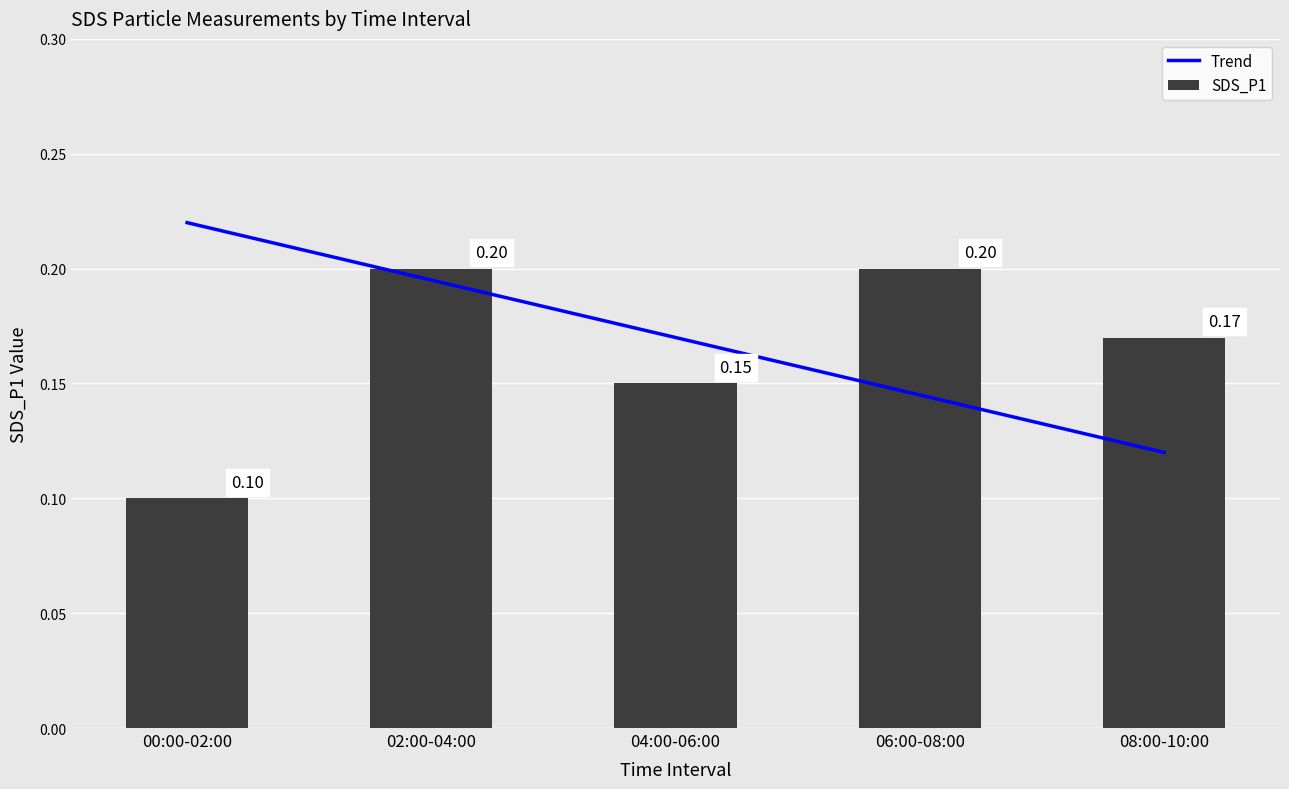

What is the maximum value shown in the chart?

0.2